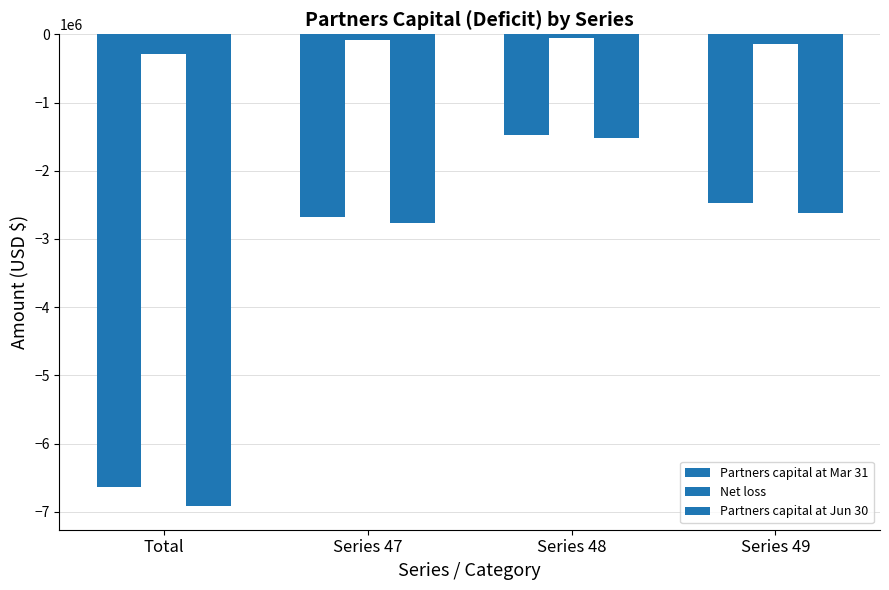

What is the maximum value shown in the chart?

-55146